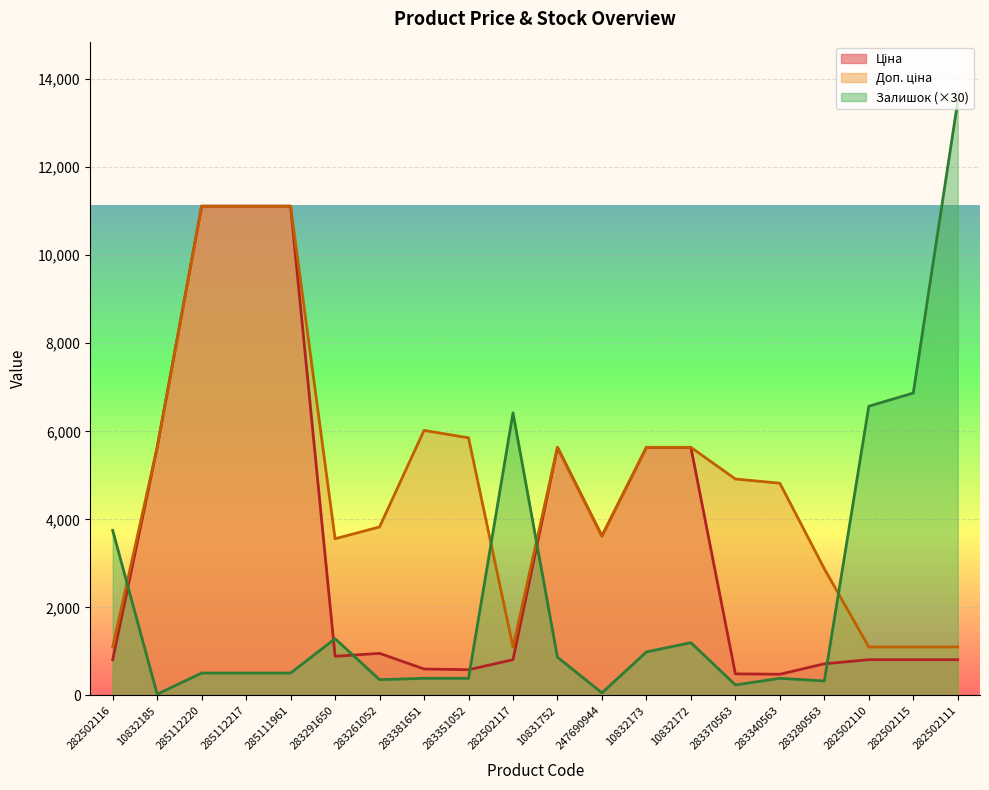

How many data points in Залишок are less than 510?

8